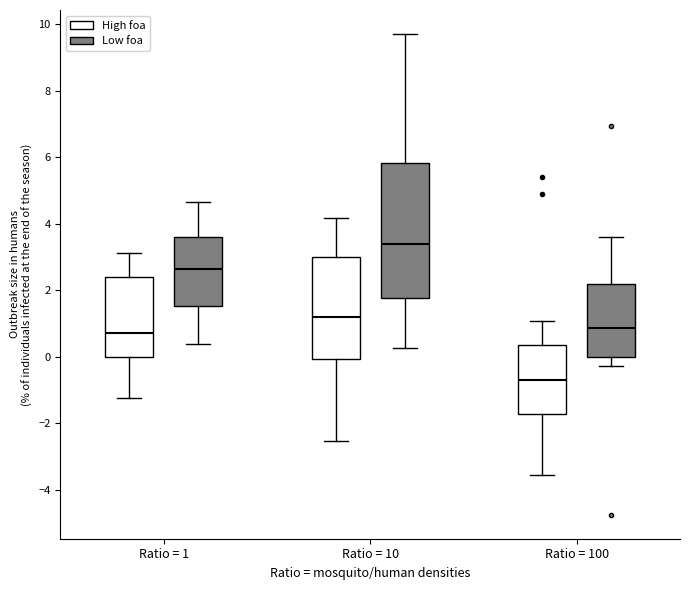

Where is the lower edge of the box for Ratio = 10 (Low foa) on the y-axis? The values are not printed on the chart, so give them approximately, as read against the axis.

1.8